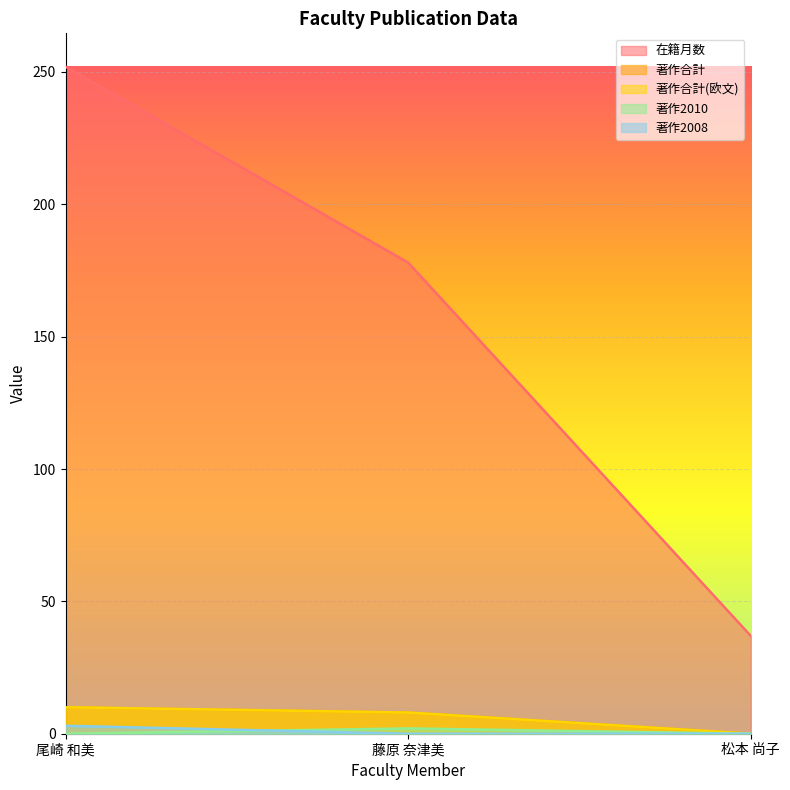

What is the sum of the 著作合計 values at 松本 尚子 and 尾崎 和美?

10